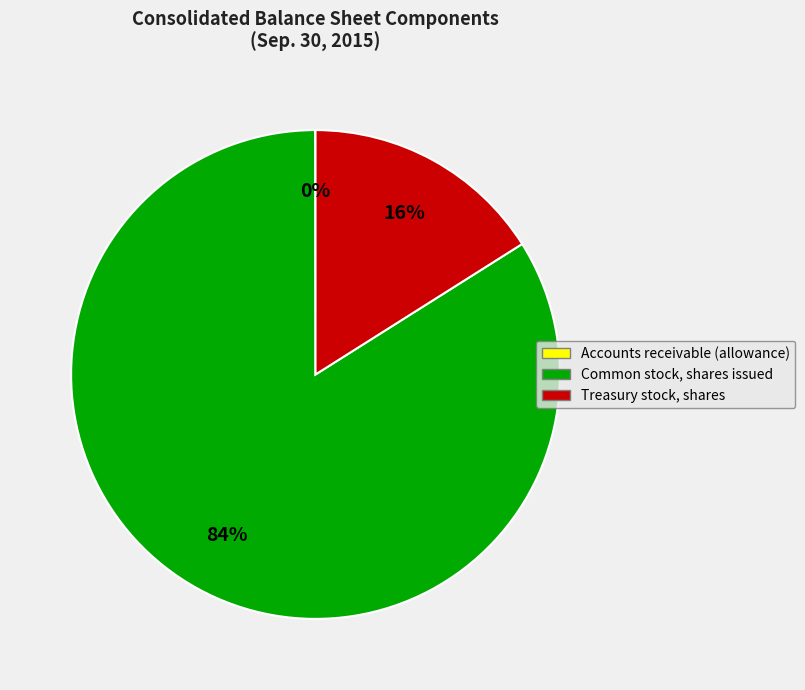

Which category accounts for the majority?

Common stock, shares issued